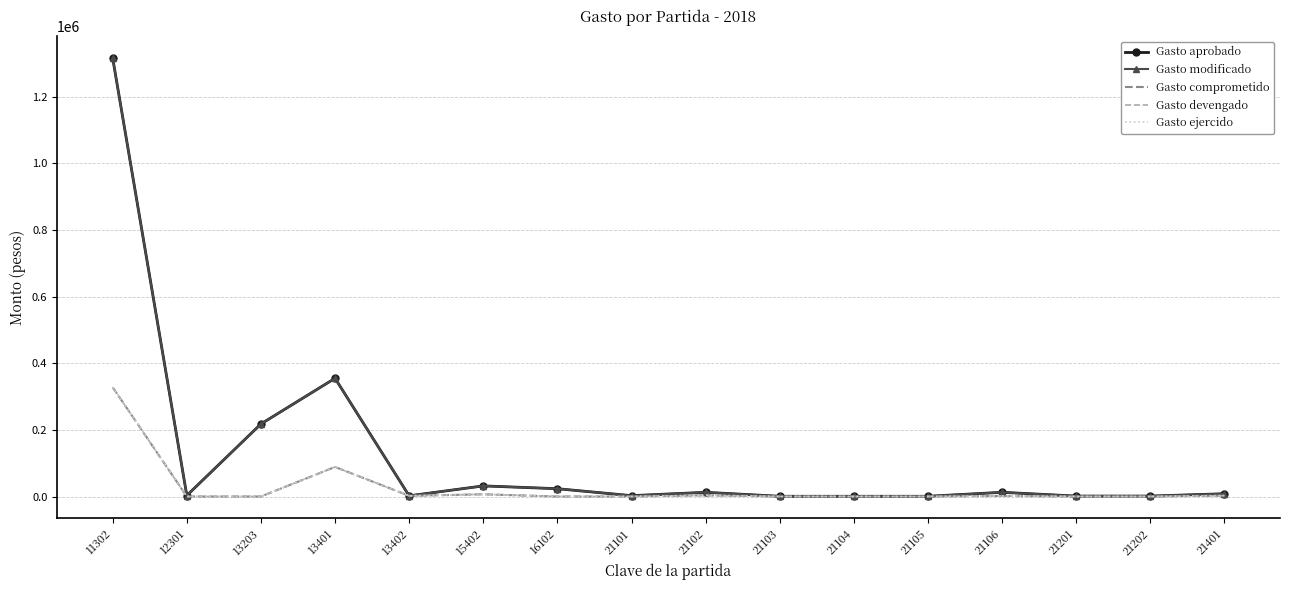

True or false: Gasto ejercido and Gasto comprometido intersect in this chart.

False